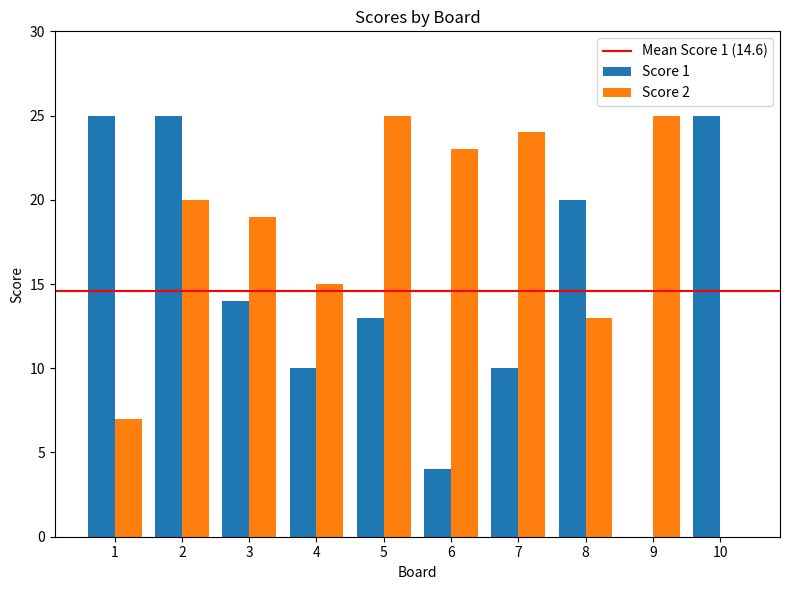

Reading left to right, what are all the values shown in this chart?

Score 1: 25	25	14	10	13	4	10	20	0	25
Score 2: 7	20	19	15	25	23	24	13	25	0